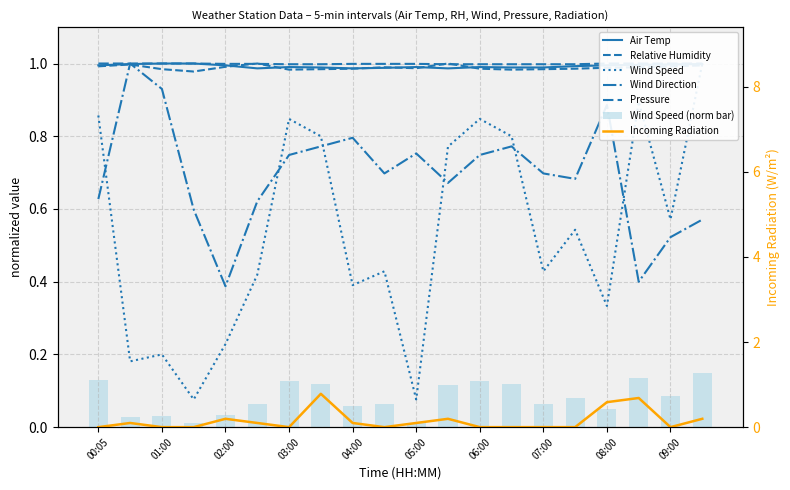

At 03:00, list the series in order from smallest to largest.

Incoming Radiation, Wind Direction, Wind Speed, Relative Humidity, Air Temp, Pressure